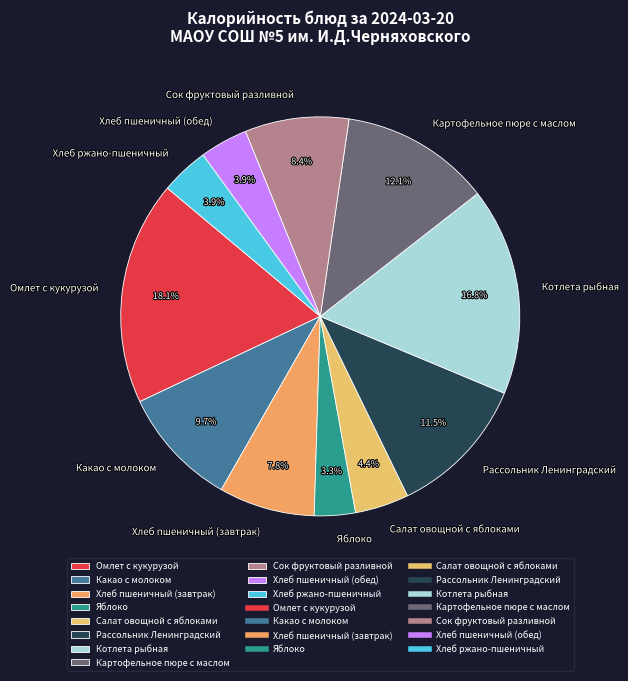

Which category has the smallest portion of the pie?

Яблоко